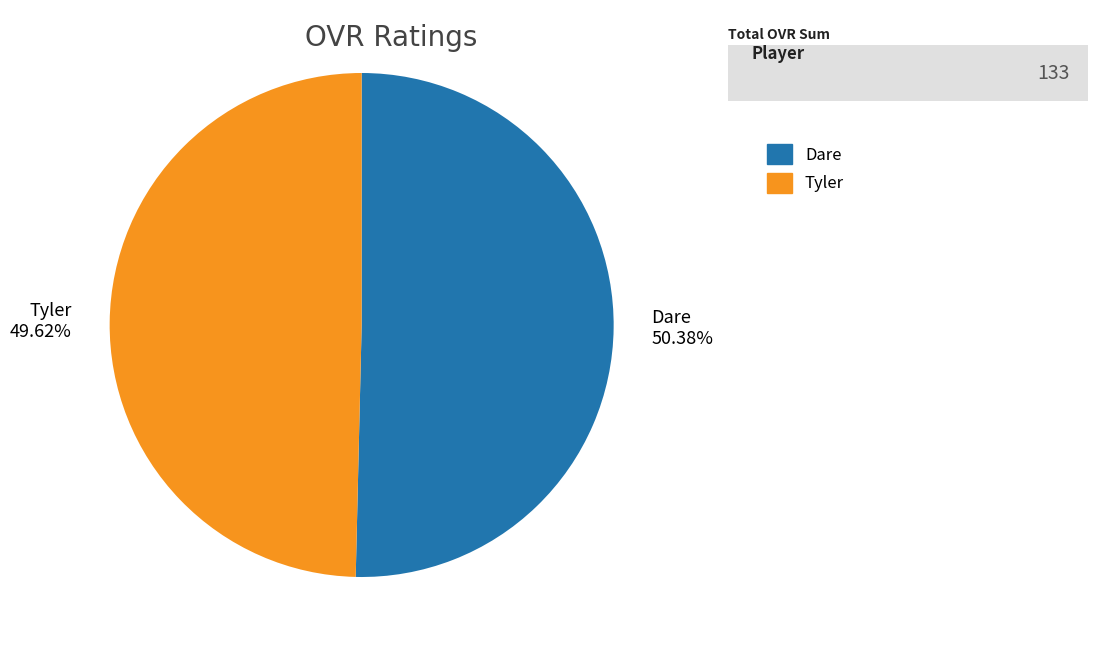

To the nearest percent, what is the combined percentage of Dare and Tyler?

100%